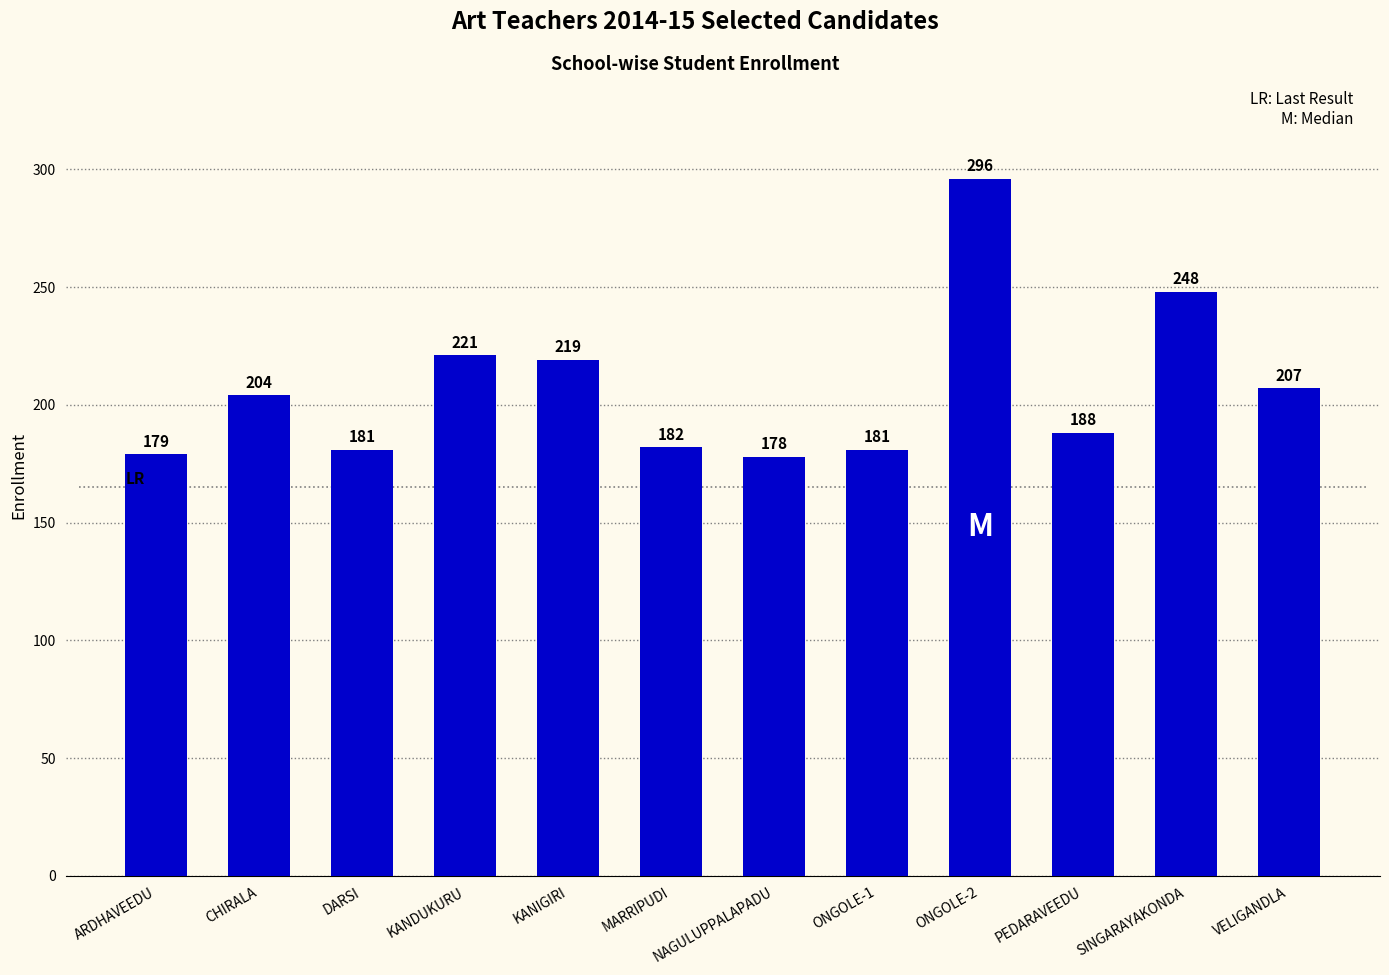

Reading left to right, list all the values displayed in this chart.

179	204	181	221	219	182	178	181	296	188	248	207